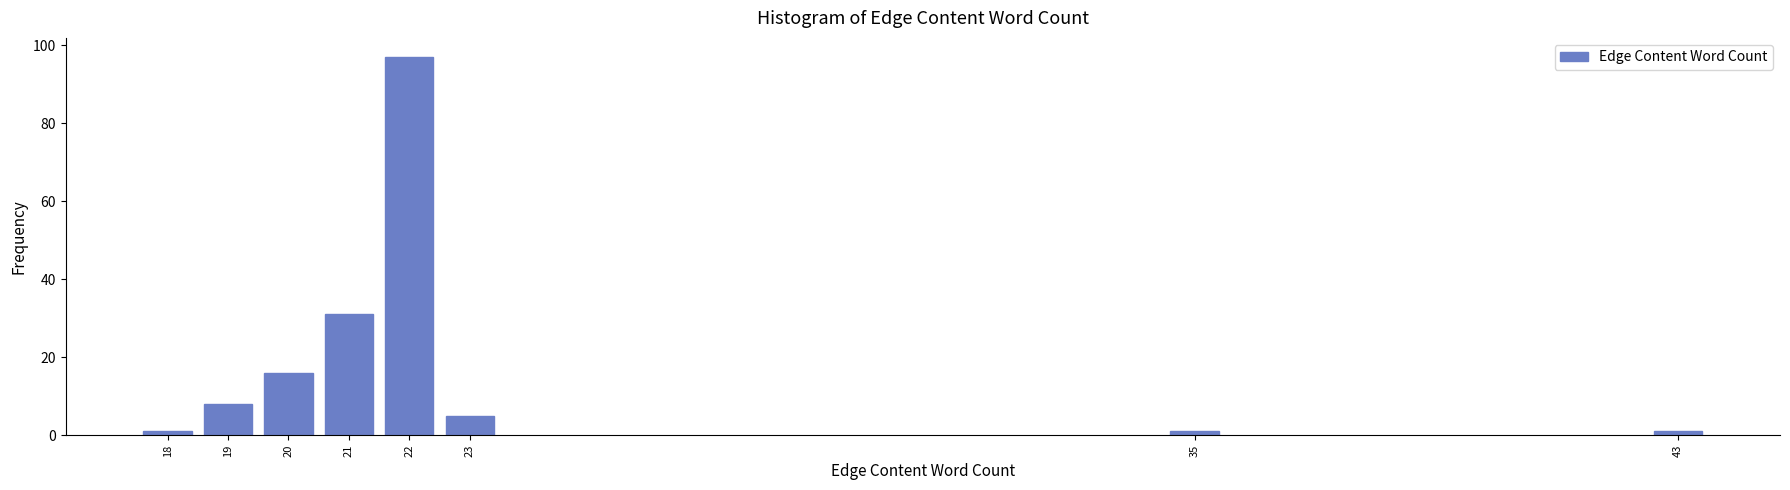

Reading right to left, extract all data points from this chart.

1	1	5	97	31	16	8	1